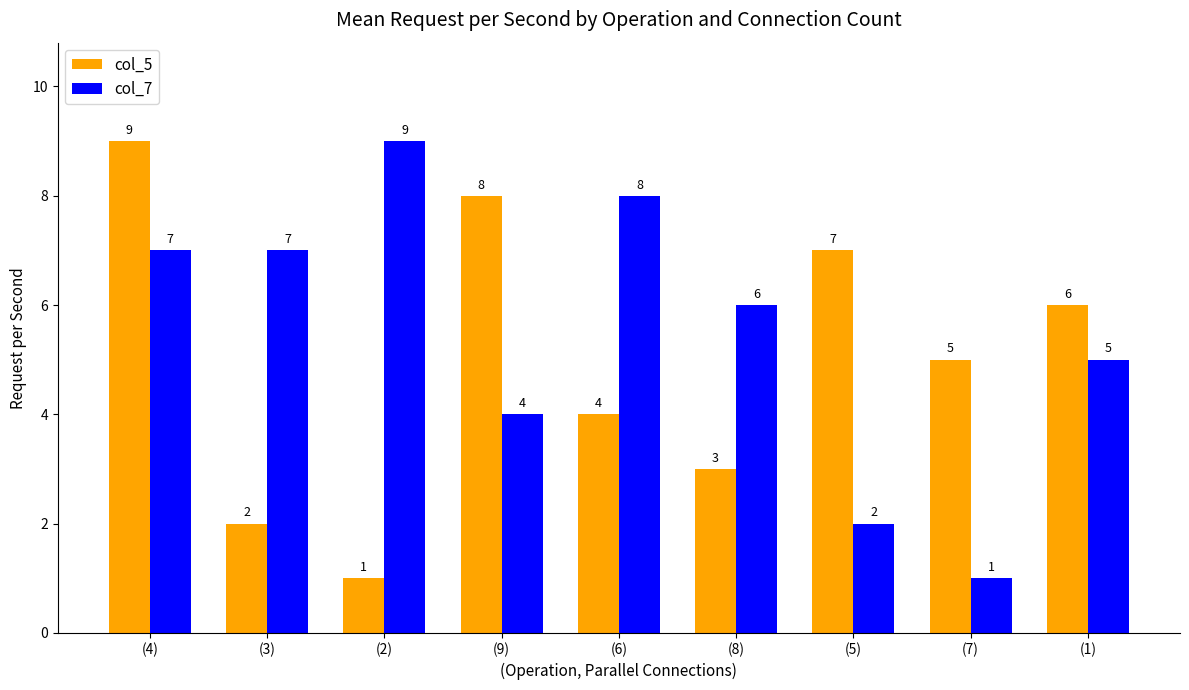

How many bars are there in each group?

2